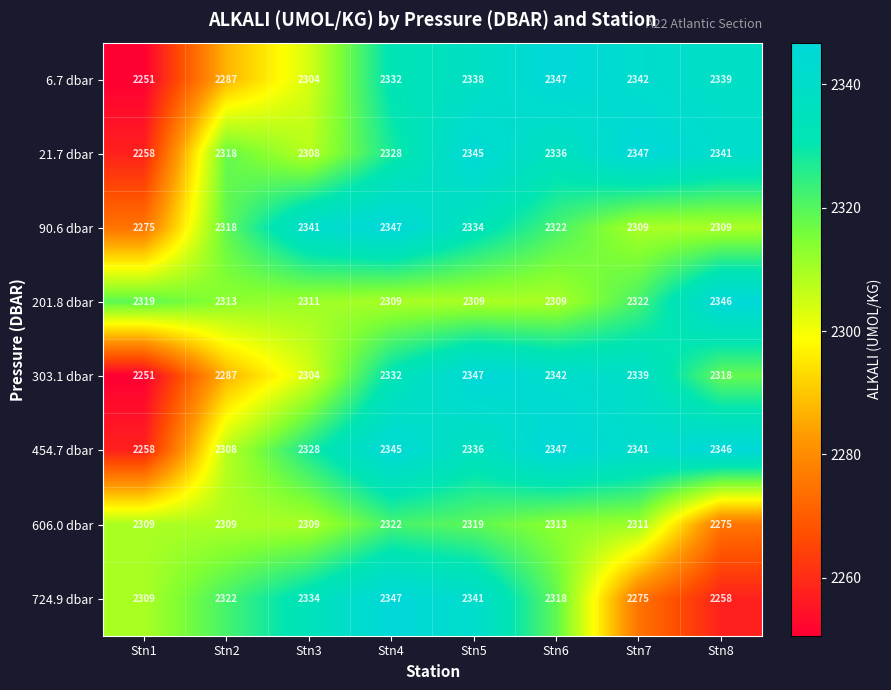

Rank the categories by 303.1 dbar value from highest to lowest.

Stn5, Stn6, Stn7, Stn4, Stn8, Stn3, Stn2, Stn1